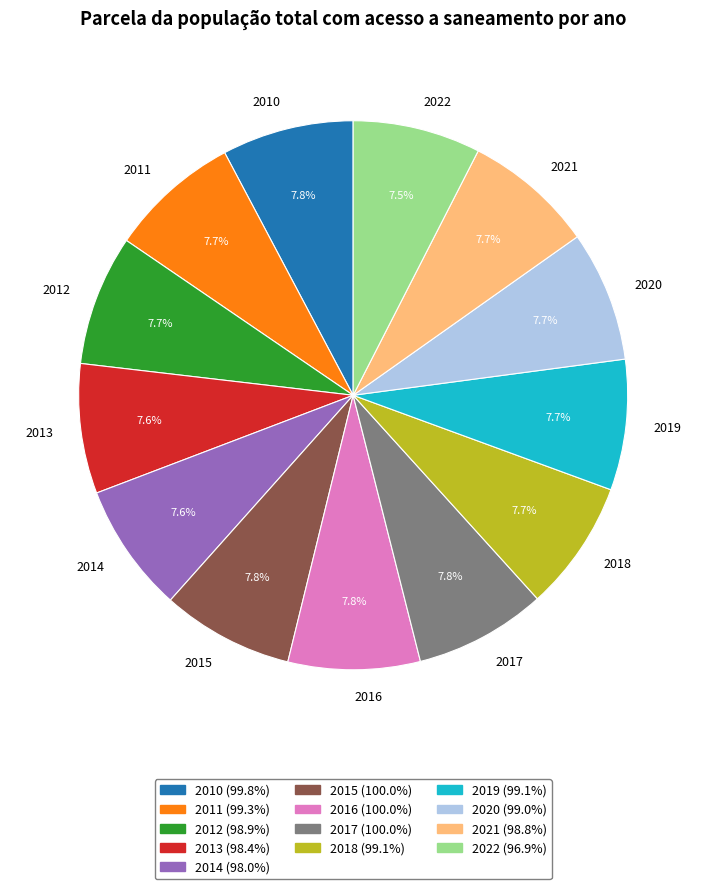

Does 2013 account for over 50% of the chart?

No